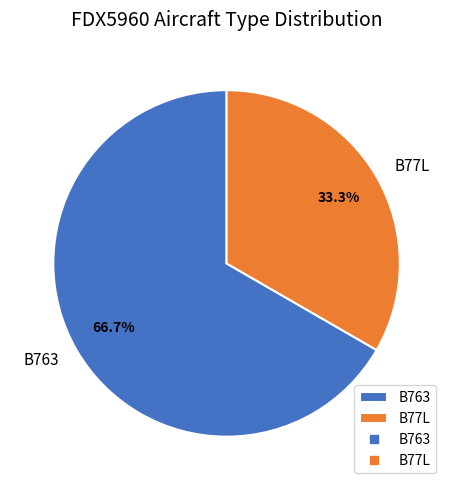

What percentage is the B77L slice, to the nearest percent?

33%